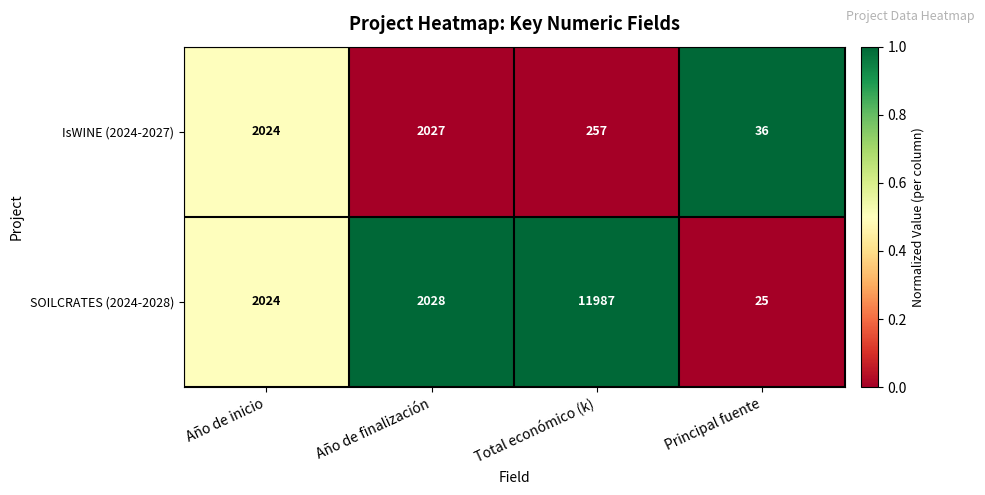

The value of SOILCRATES (2024-2028) at Total económico (k) is 18012. True or false?

False